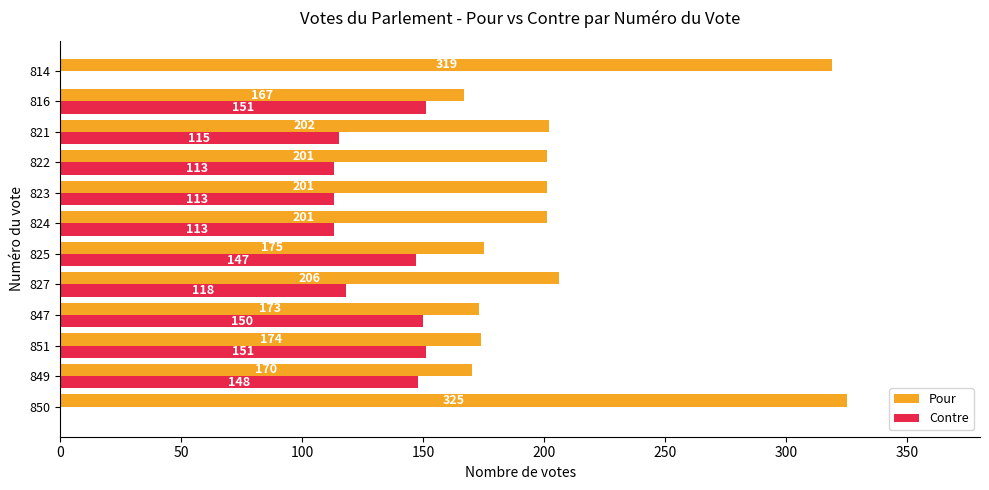

What are all the series names shown in the legend?

Pour, Contre